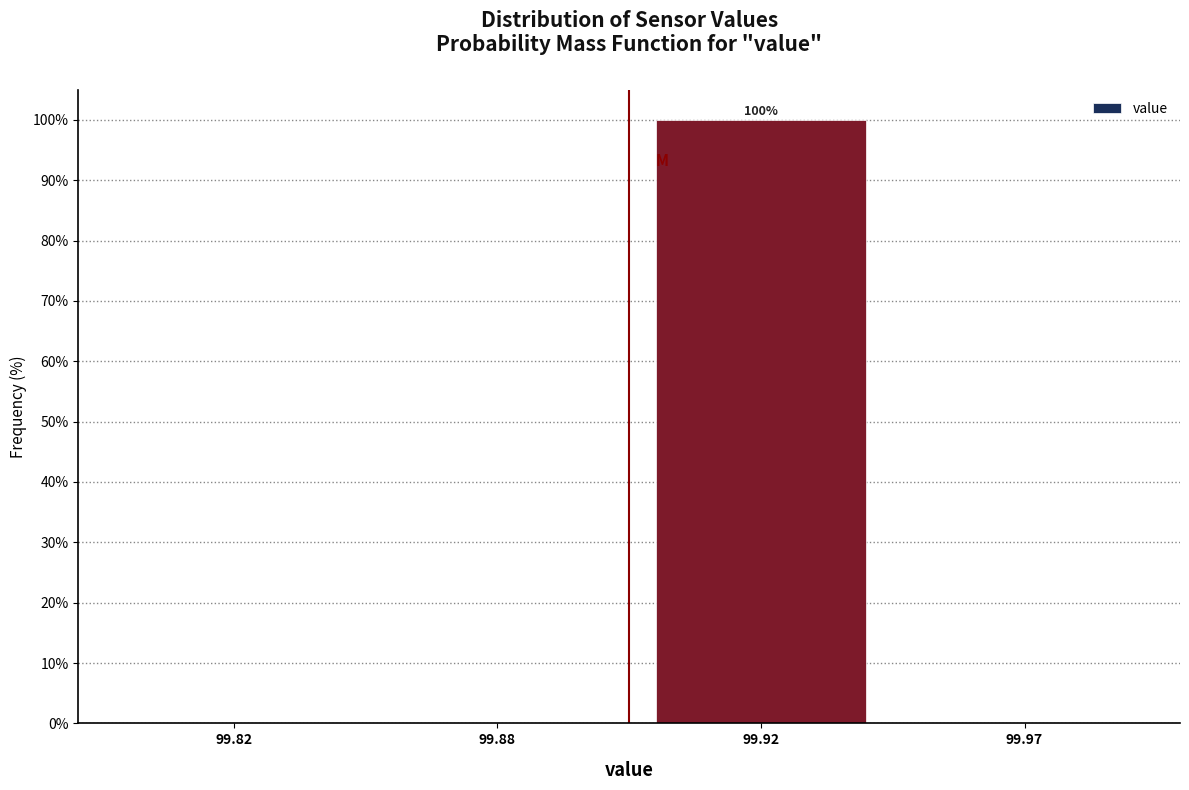

Reading left to right, list all the values displayed in this chart.

99.82=0	99.88=0	99.92=100	99.97=0